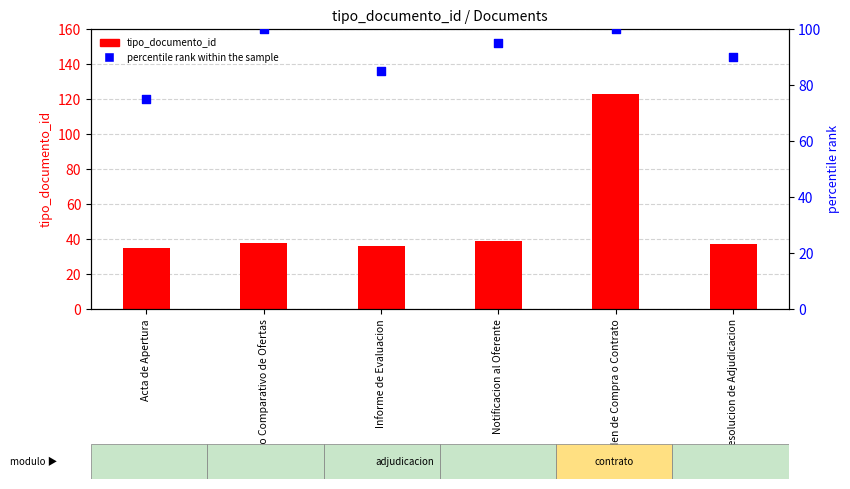

Which series has the largest total across all categories?

percentile rank within the sample